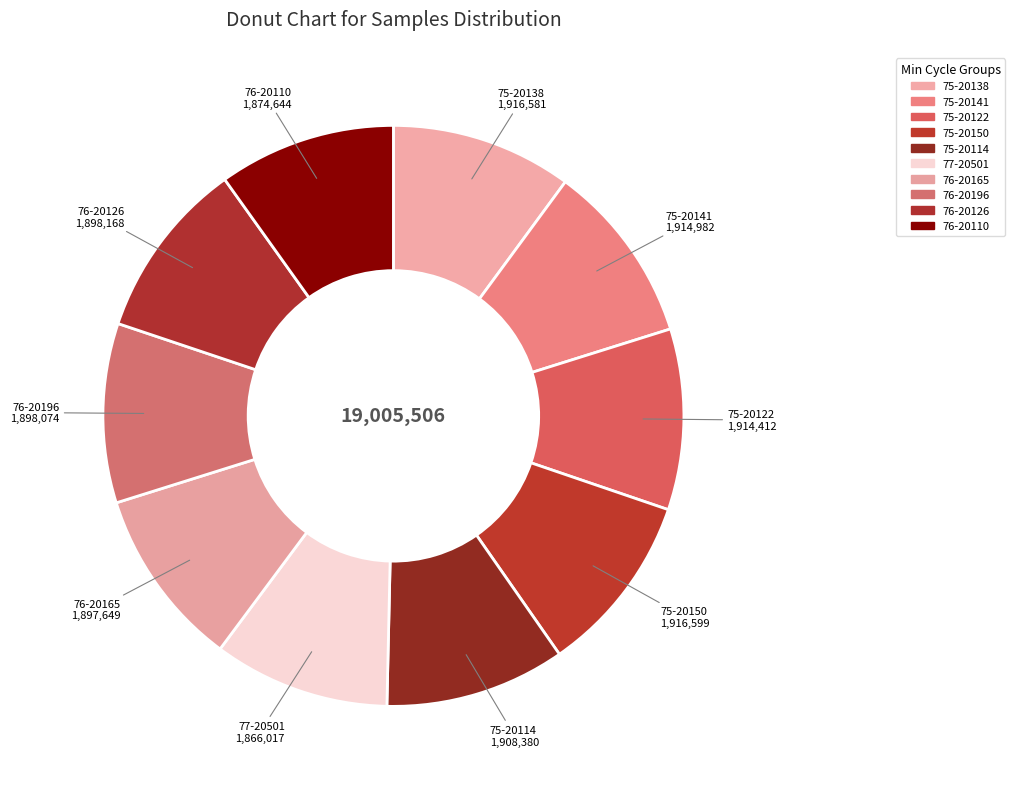

Is it true that 75-20114 is 1% of the pie?

False